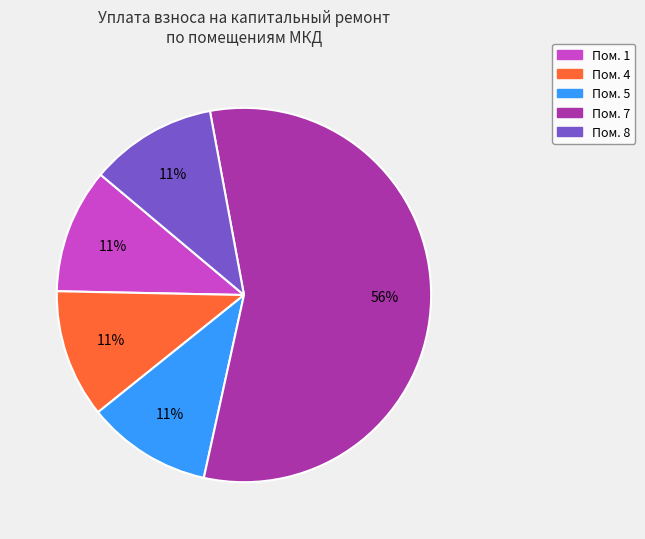

Is there a majority slice in this chart?

Yes